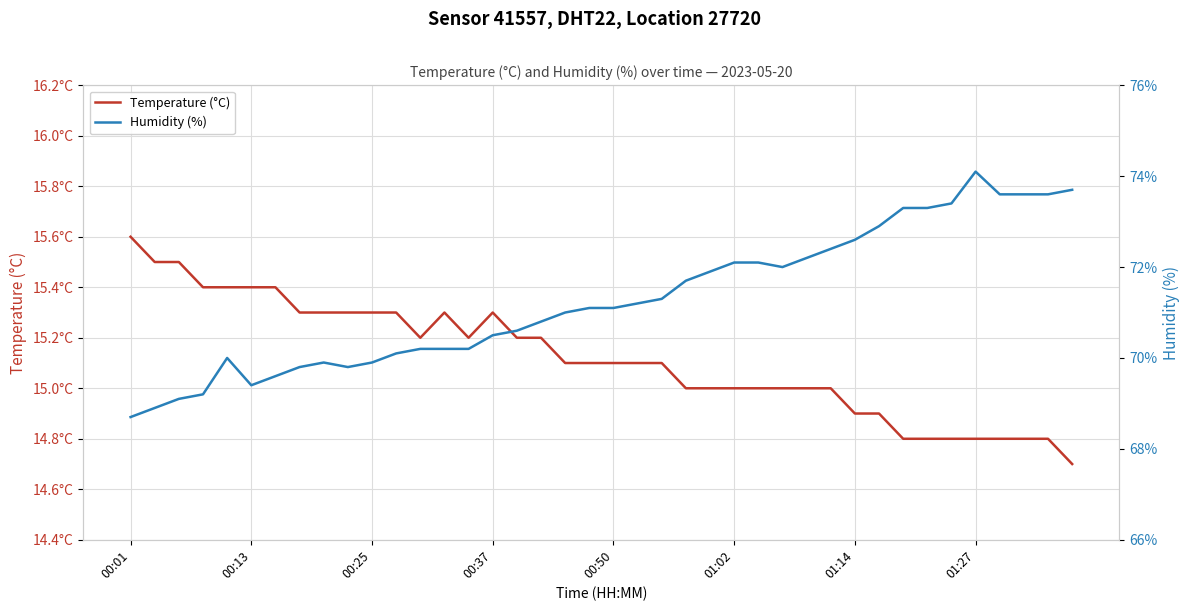

Rank the series by their maximum value, from highest to lowest.

Humidity (%), Temperature (°C)